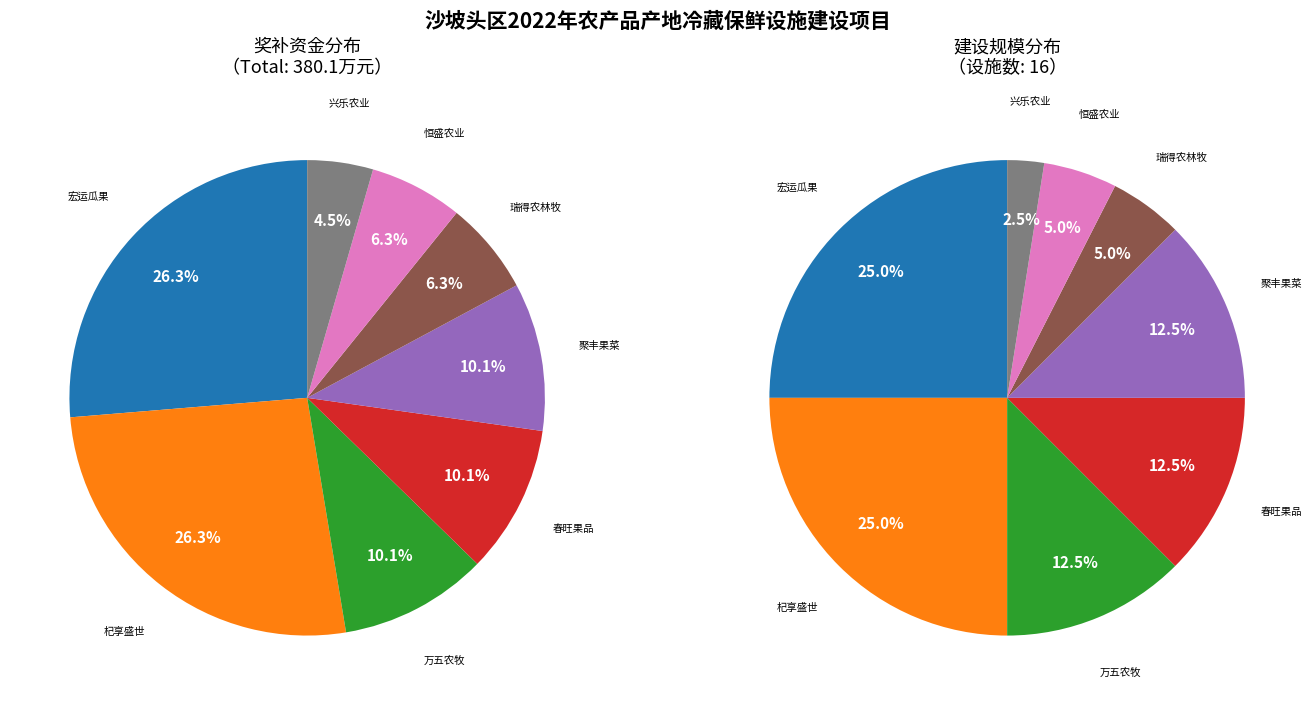

Which category has the biggest portion of the pie?

中卫市宏运瓜果流通专业合作社